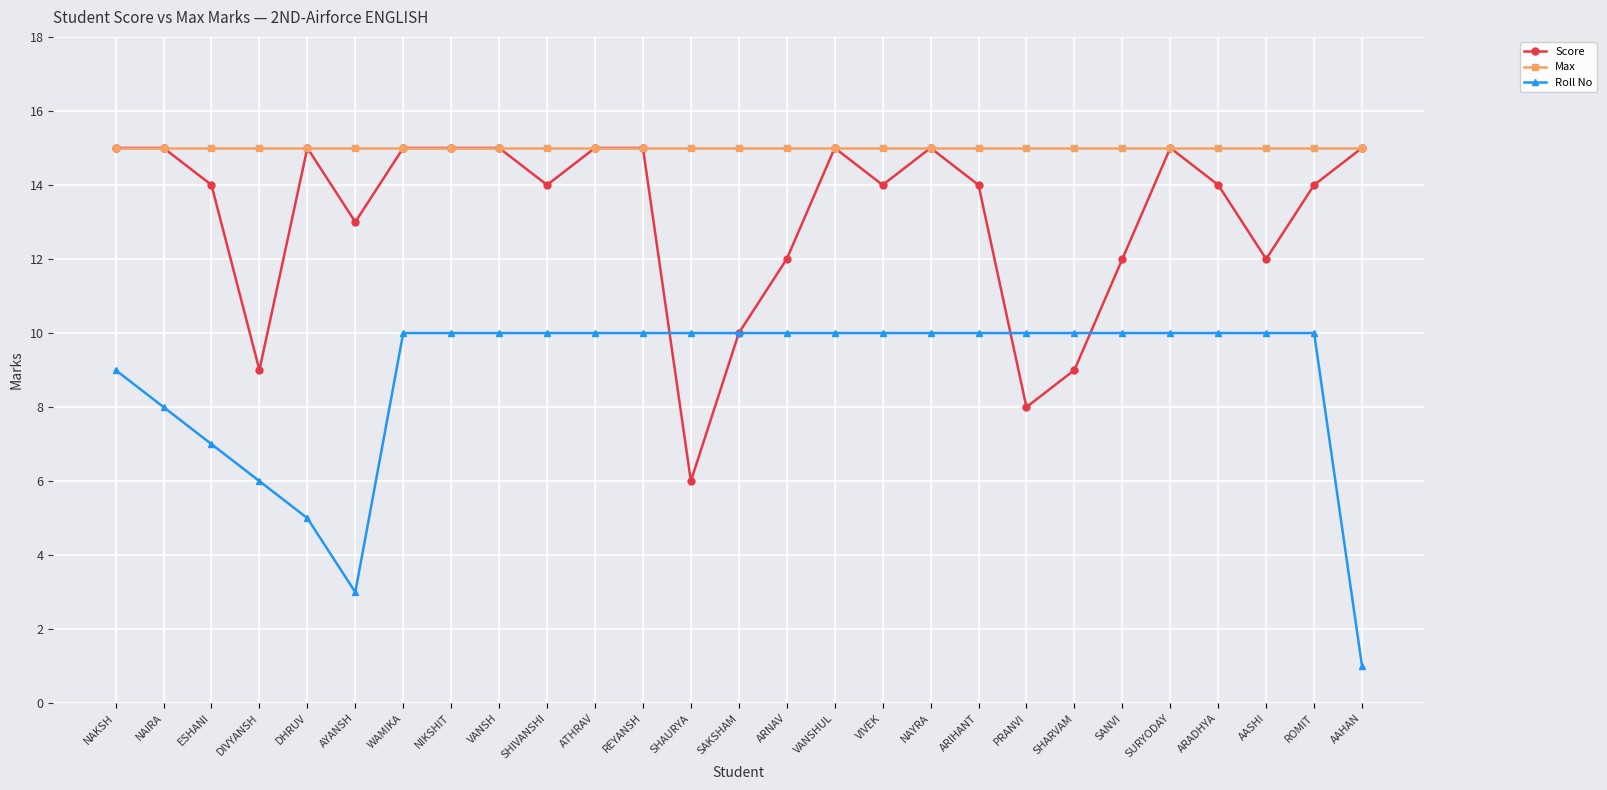

How many distinct data groups are displayed?

3